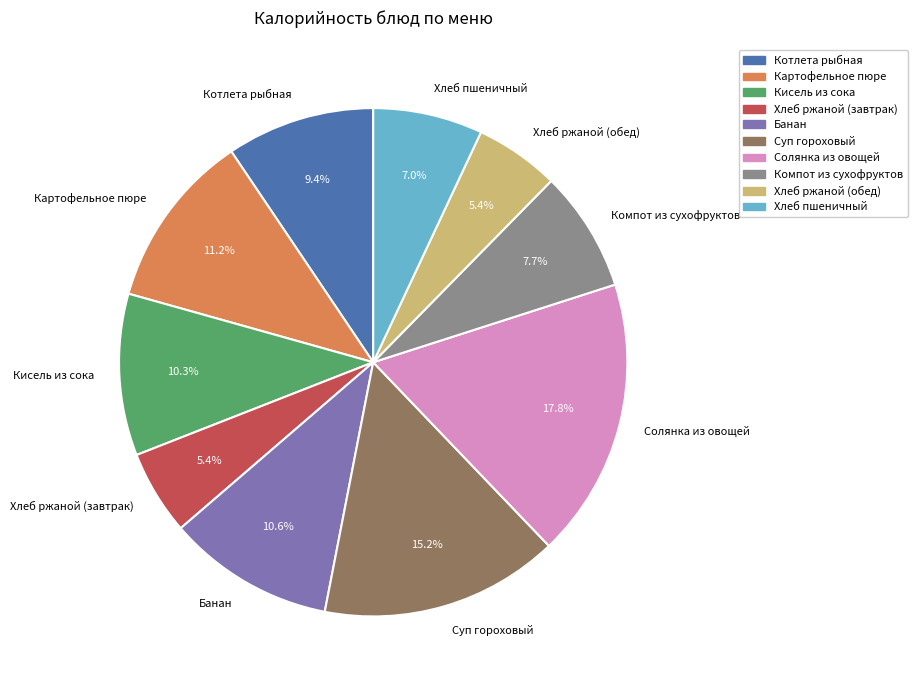

What is the largest slice in the pie chart?

Солянка из овощей